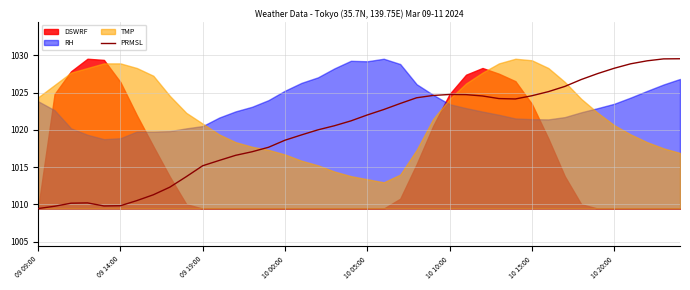

How many interior local peaks (higher than both neighbors) does the data have?

2